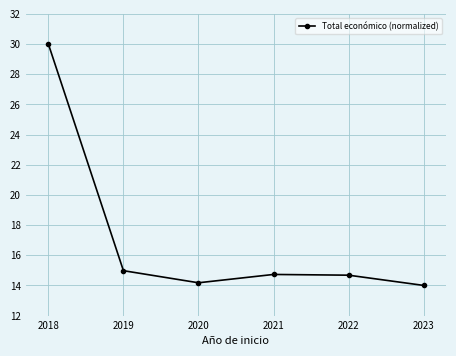

The chart shows a value of 14.2 at 2020. True or false?

True